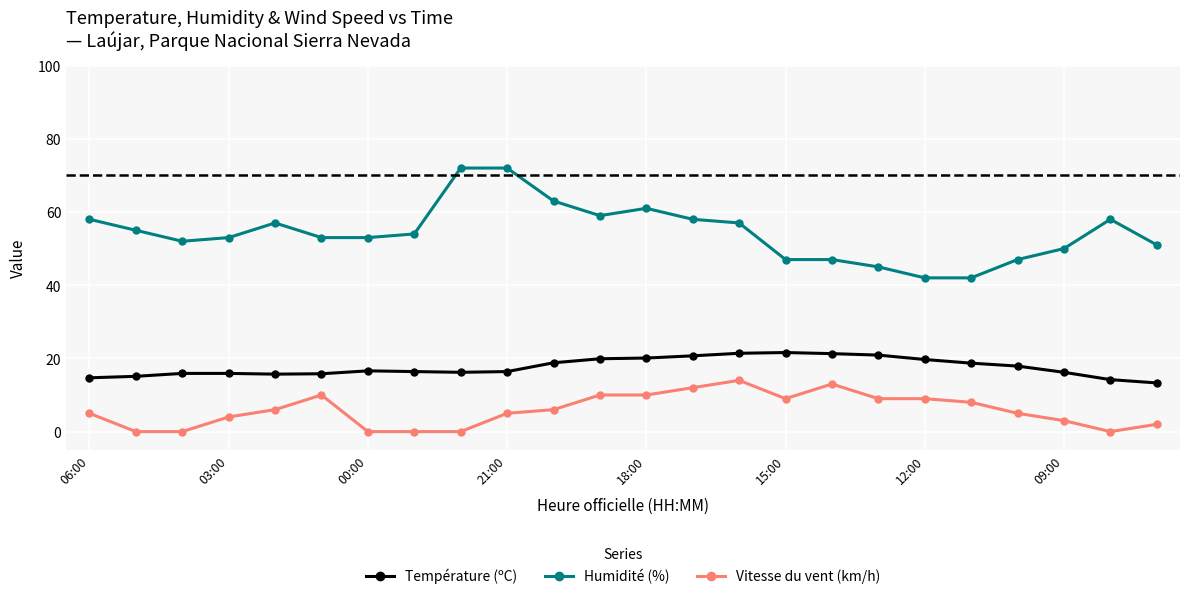

Which series has the largest total across all categories?

Humidité (%)